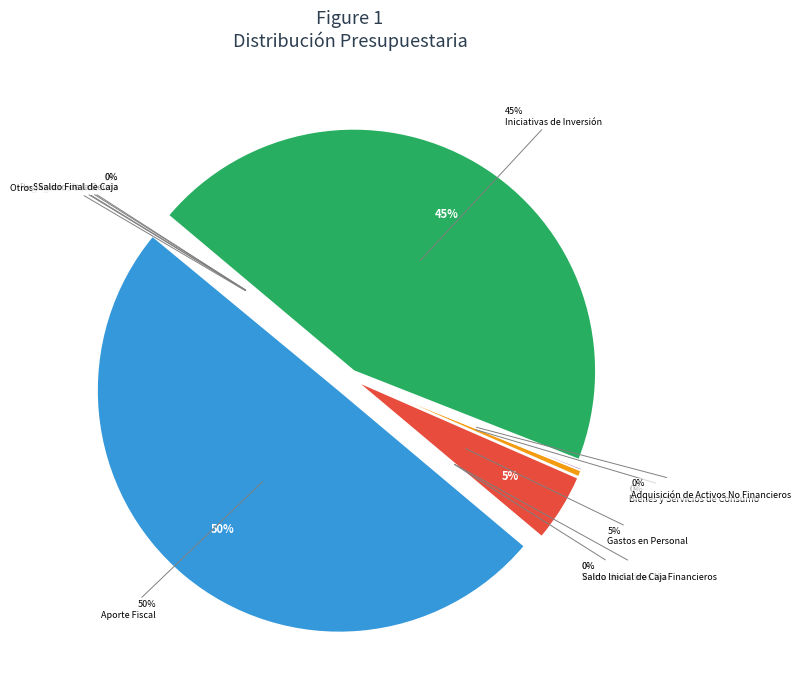

How many slices are in this pie chart?

12